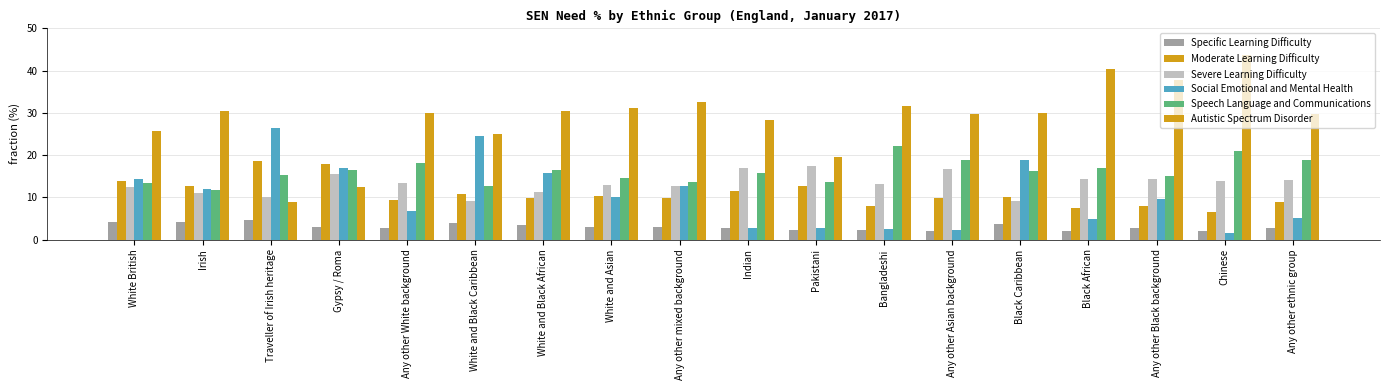

How many categories are shown in the chart?

18